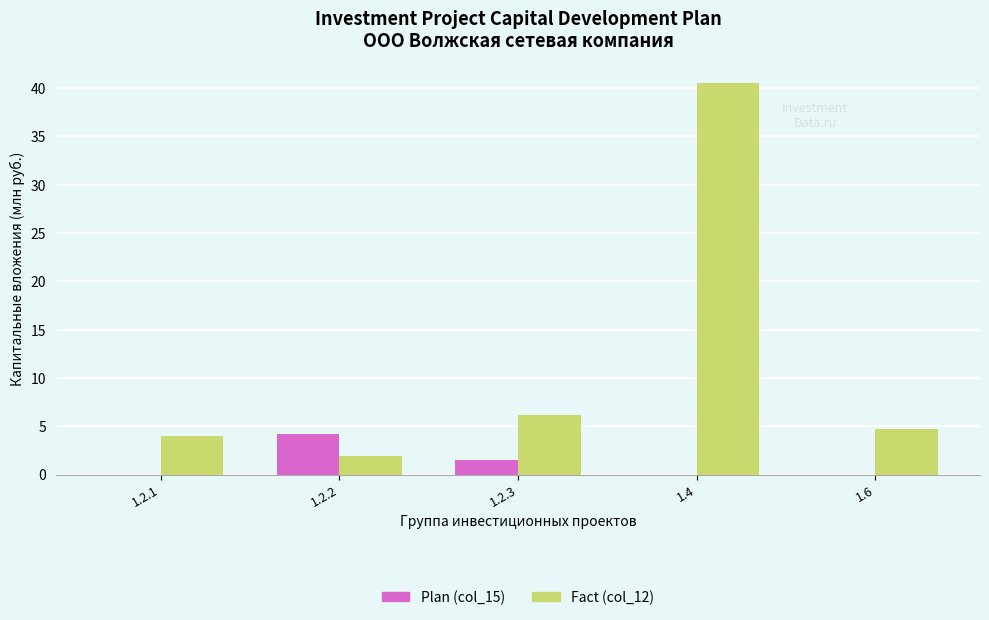

The Plan (col_15) series shows 1.6 at 1.2.2. True or false?

False